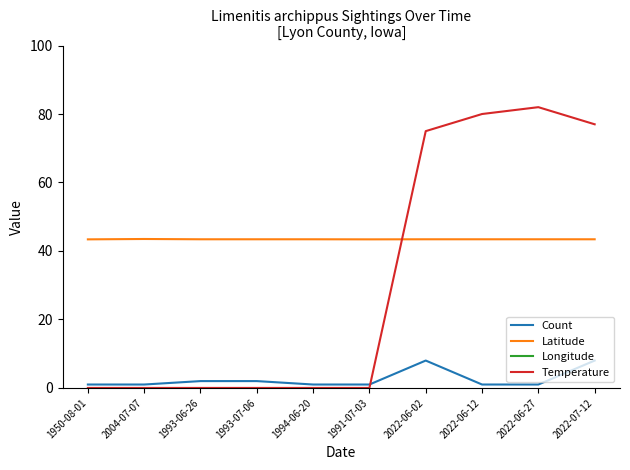

At which category does the chart reach its minimum across all series?

2004-07-07